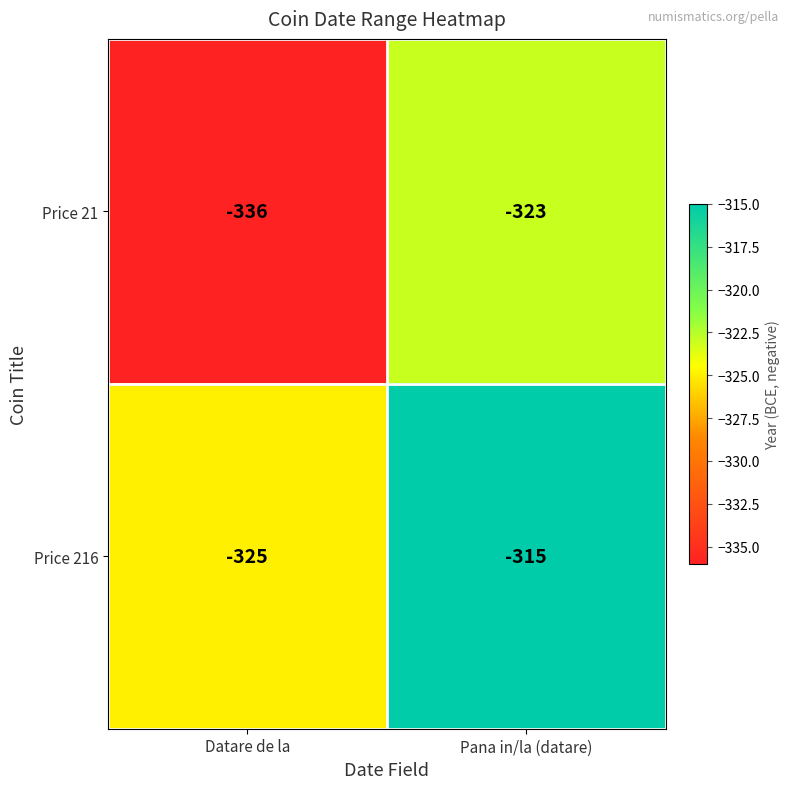

What is the sum of the Price 216 values at Pana in/la (datare) and Datare de la?

-640